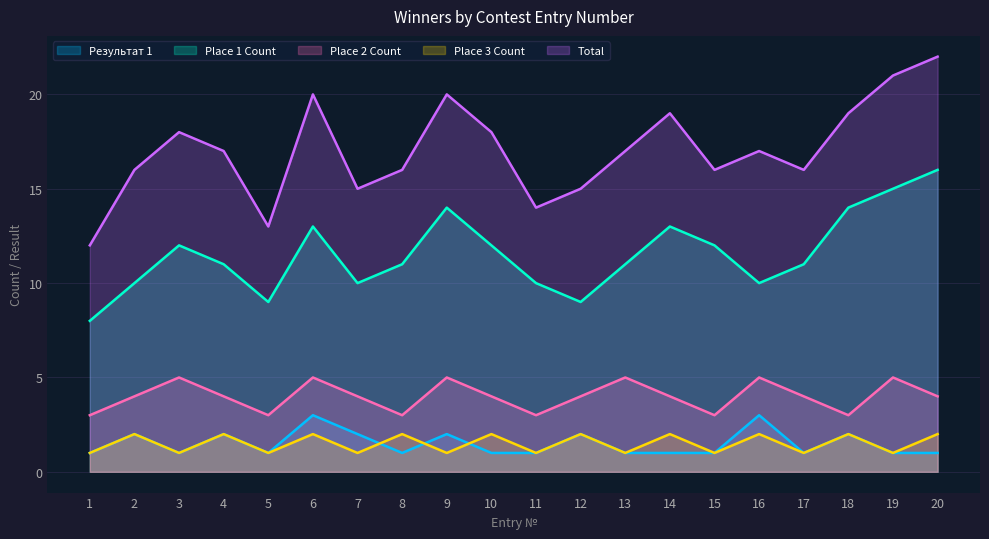

Where does the Place 1 Count series first go above 11?

3